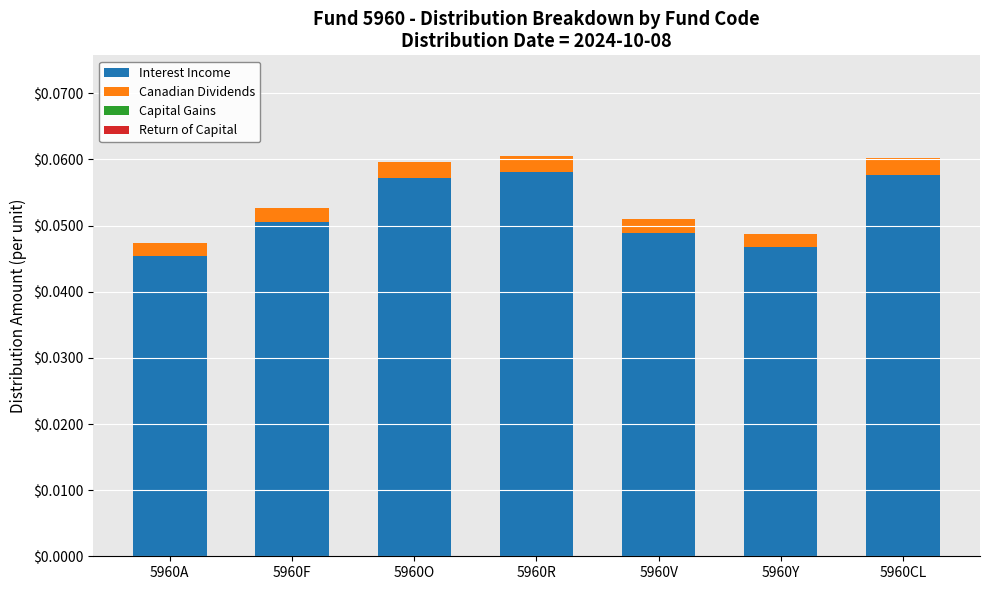

What is the sum of all Interest Income values?

0.4